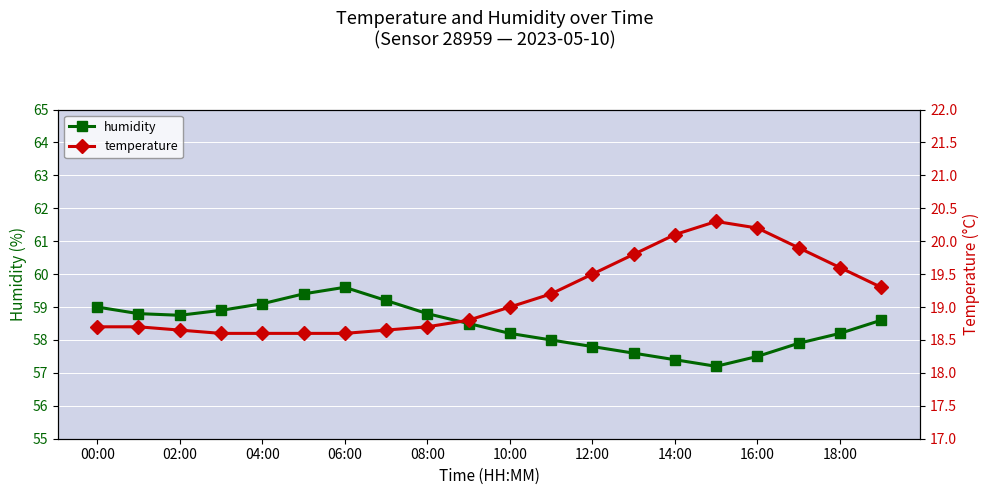

How many values in the temperature series exceed 19?

9